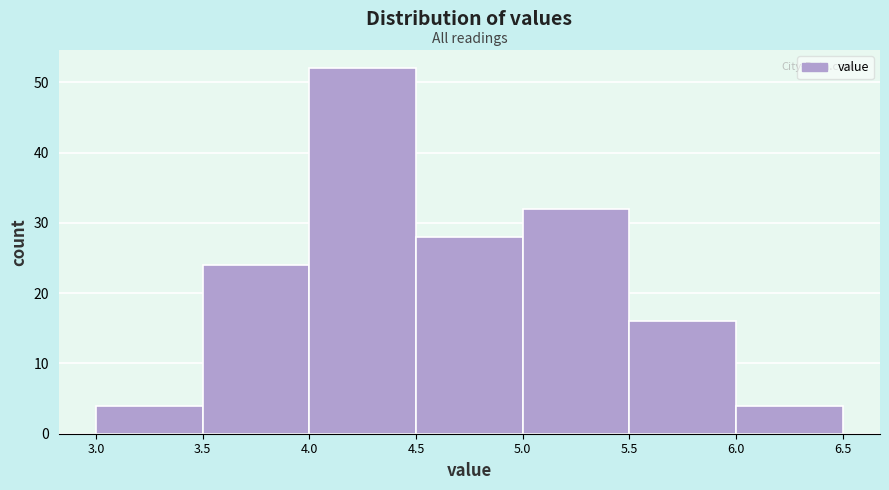

Which range on the x-axis has the tallest bar?

4.0 to 4.5